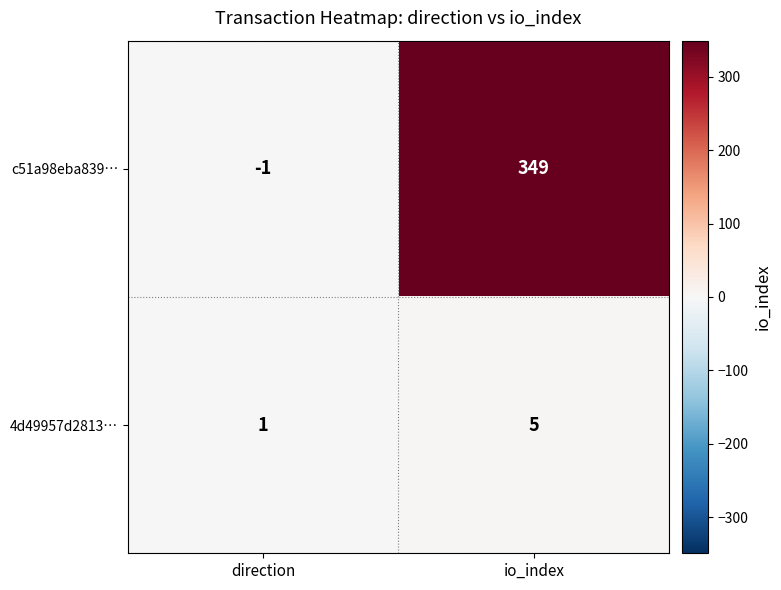

At io_index, list the series in order from largest to smallest.

c51a98eba839…, 4d49957d2813…